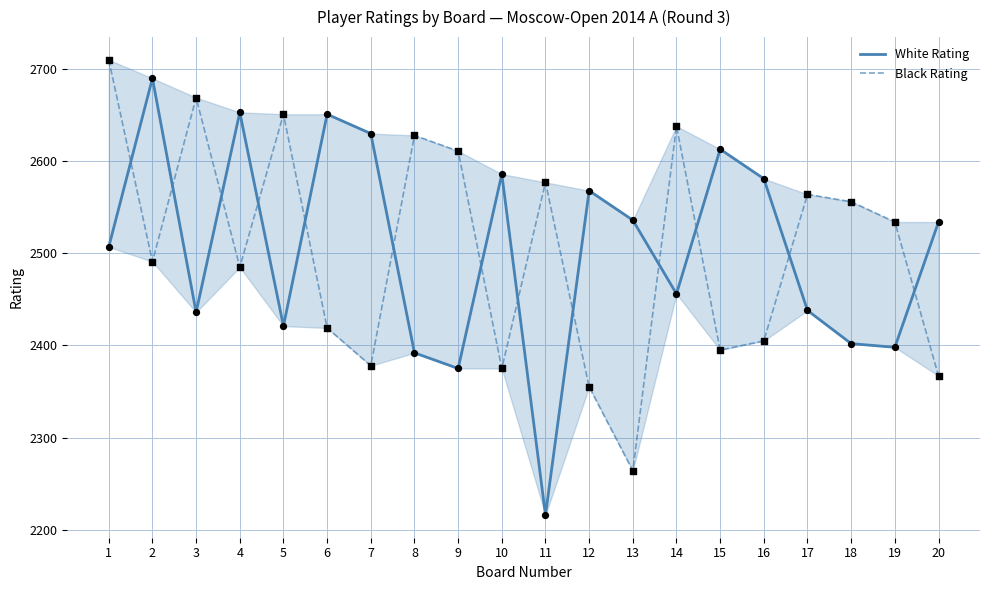

What is the total value across all series at 20?

4901